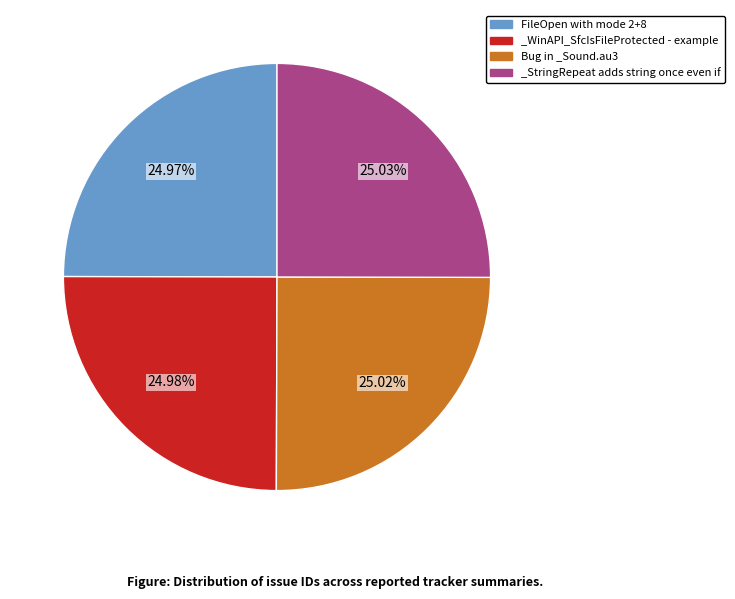

What is the ratio of the value at Bug in _Sound.au3 to the value at FileOpen with mode 2+8?

1.0